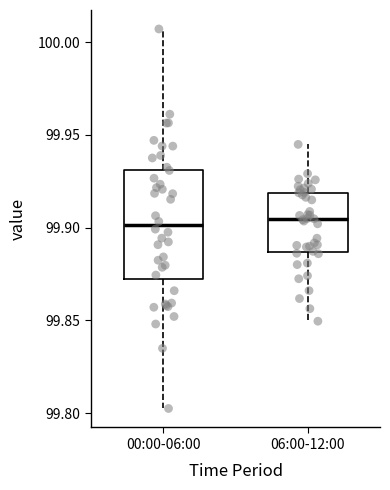

Reading left to right, transcribe this box plot: for each box, give where its median line is, the range the box spans, and where its two whiskers end, as read against the y-axis. The values are not printed on the chart, so give them approximately, as read against the axis.

00:00-06:00: median 99.900, box 99.870 to 99.930, whiskers 99.800 to 100.005
06:00-12:00: median 99.905, box 99.885 to 99.920, whiskers 99.850 to 99.945